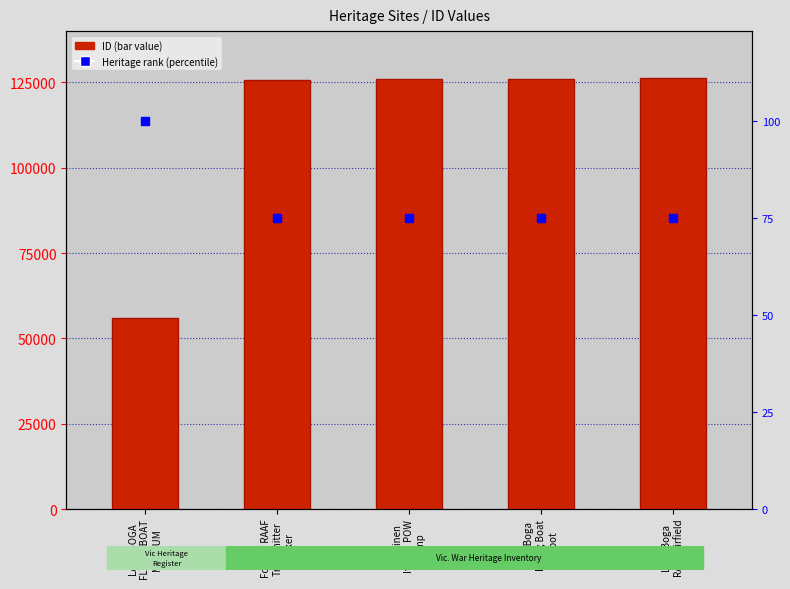

Is the value of Heritage rank at Lake Boga
Flying Boat
Depot greater than the value of ID at Woorinen
Italian POW
Camp?

No